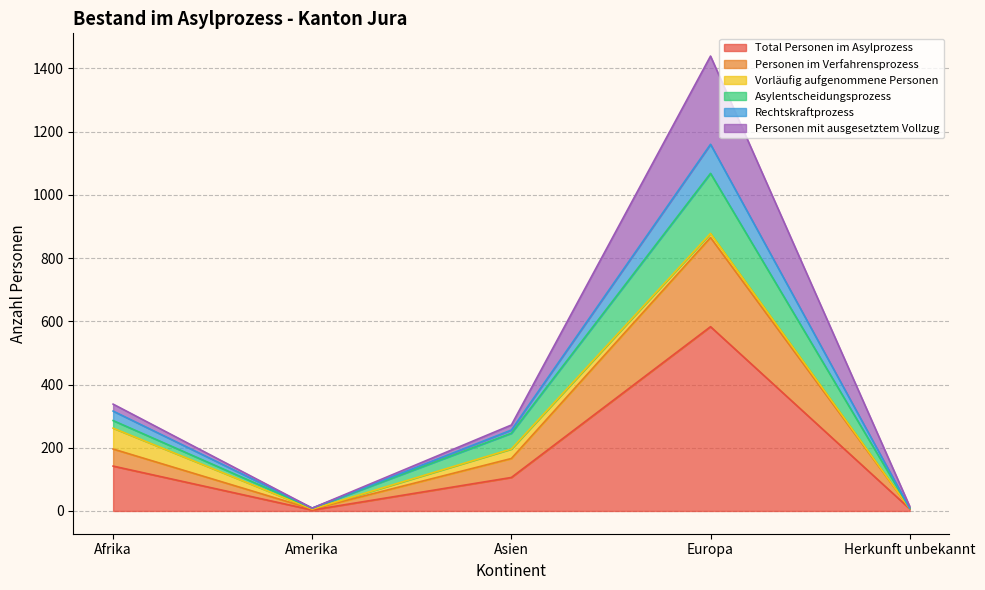

The Total Personen im Asylprozess series shows 142 at Afrika. True or false?

True